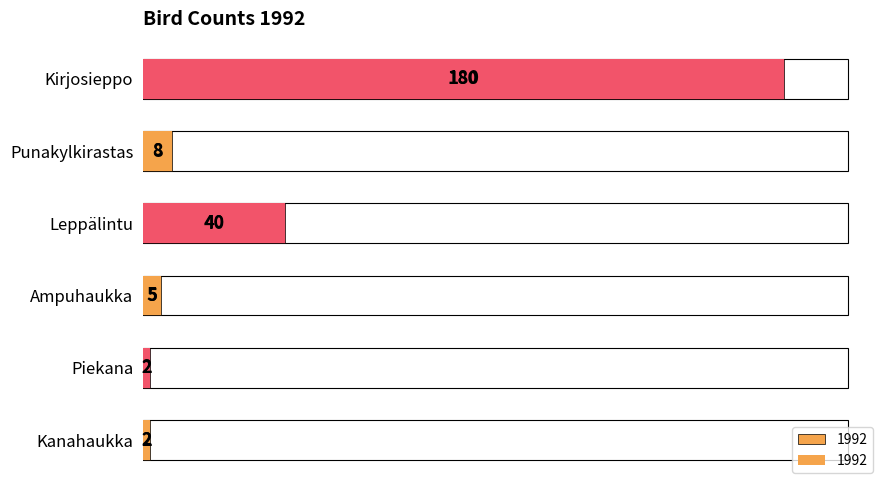

Reading left to right, extract all data points from this chart.

2	2	5	40	8	180